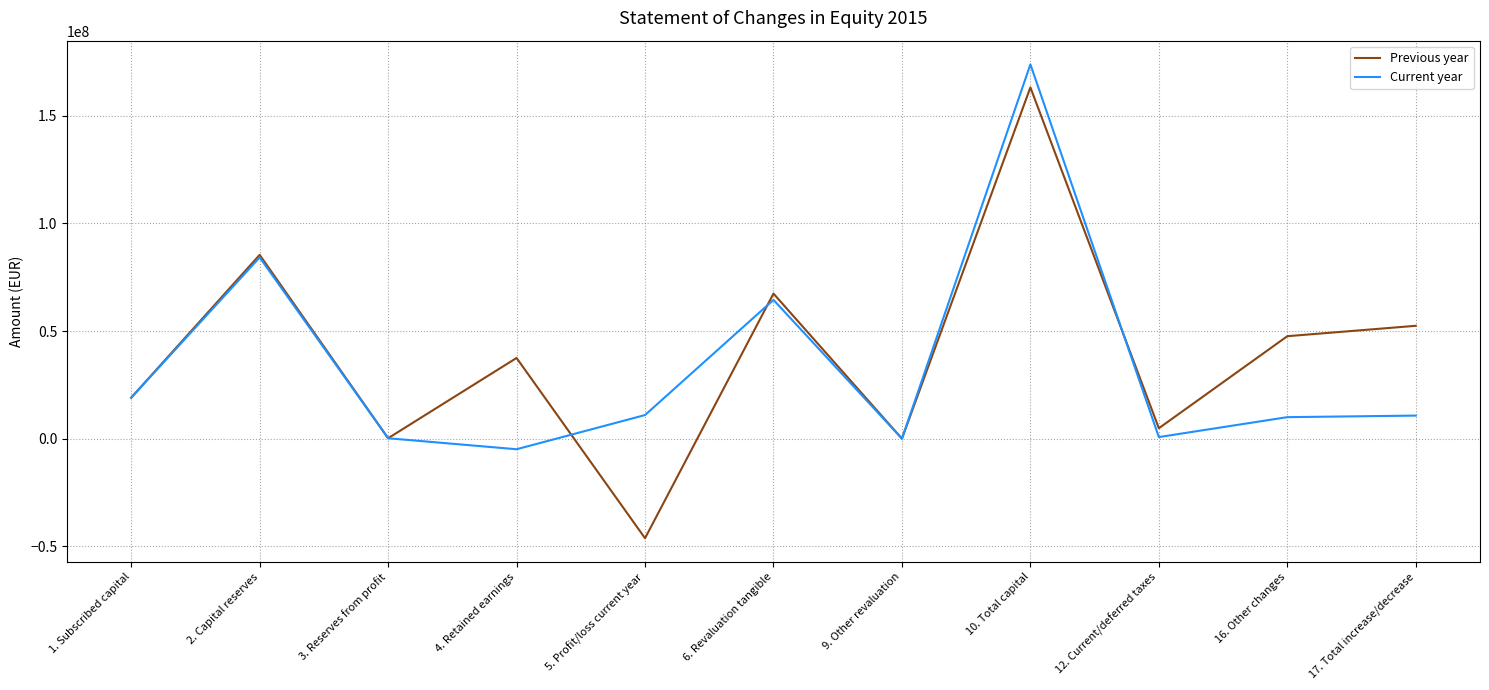

At which category does the chart reach its minimum across all series?

5. Profit/loss current year